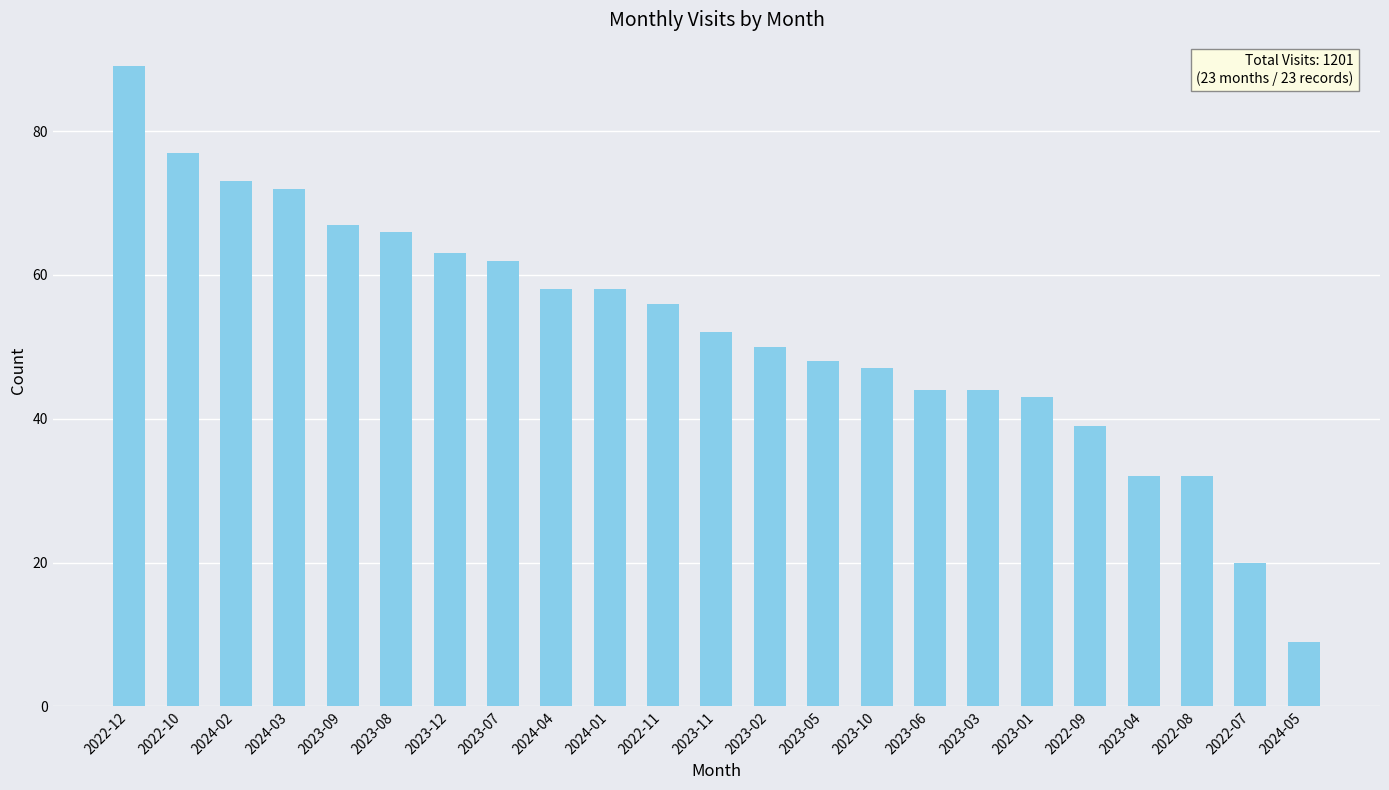

Approximately how many times larger is the value at 2022-07 compared to 2024-03?

0.3